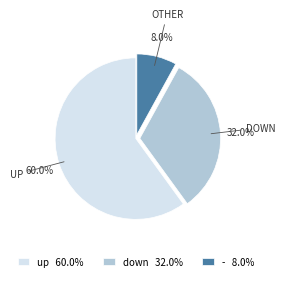

Which category has the smallest portion of the pie?

- 8.0%